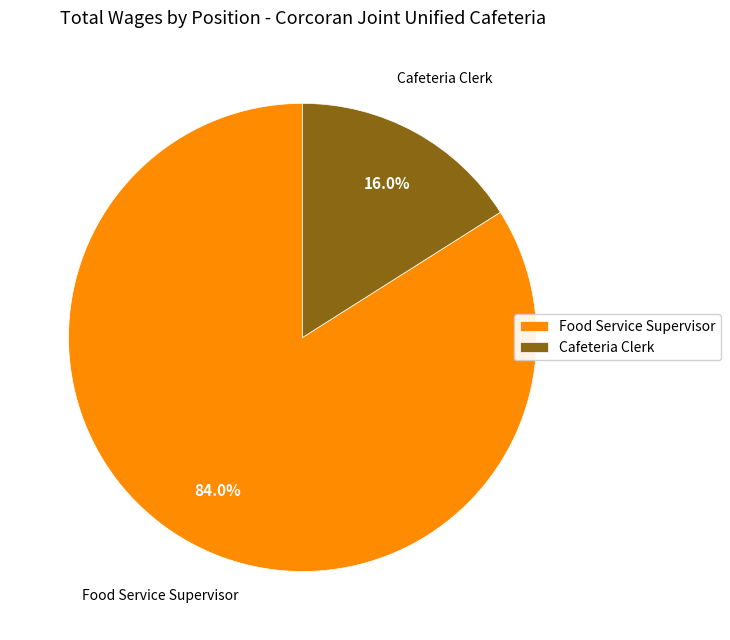

What portion of the pie excludes Cafeteria Clerk?

84.0%